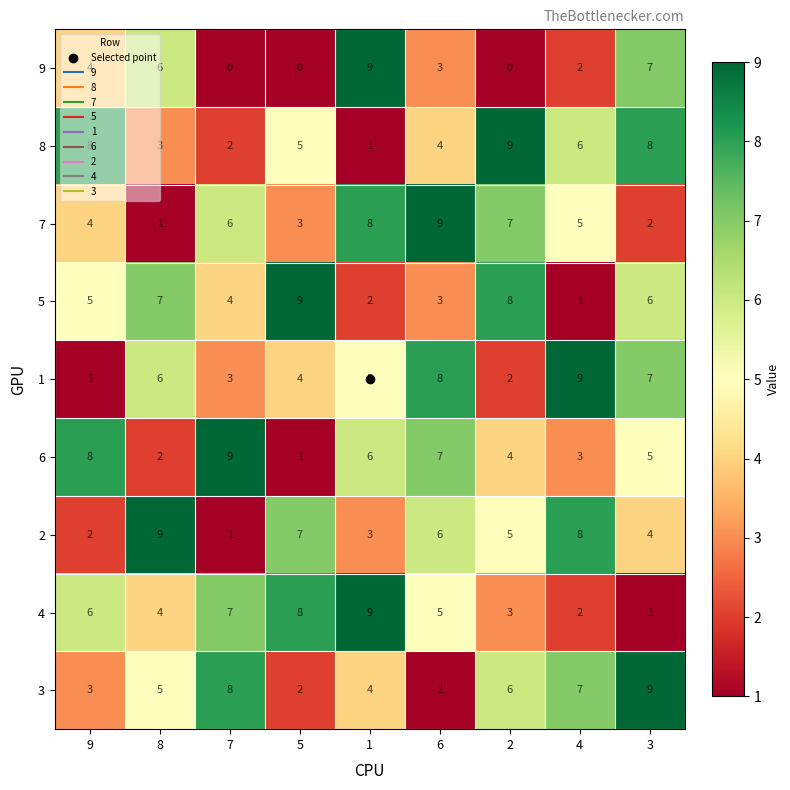

At 5, list the series in order from smallest to largest.

9, 6, 3, 7, 1, 8, 2, 4, 5